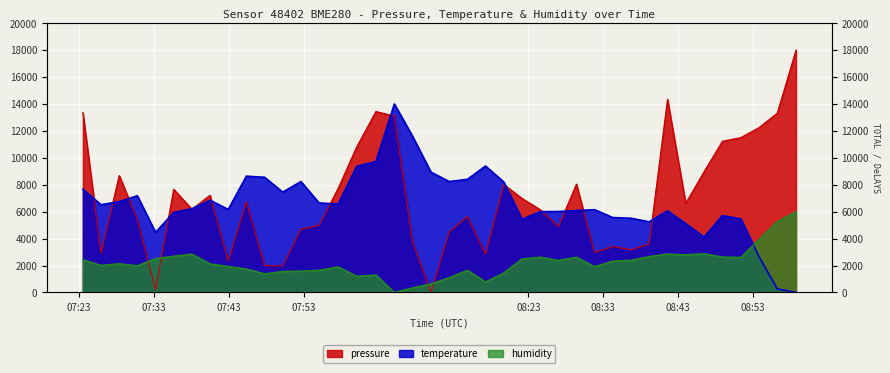

Reading left to right, list all the values displayed in this chart.

pressure: 13356.9	2922.8	8688.0	5422.6	218.4	7666.8	6185.3	7220.0	2343.3	6751.6	1997.4	1958.2	4711.0	4980.8	7737.9	10822.1	13438.2	13102.5	3787.6	0.0	4507.1	5640.7	2848.7	8023.9	6984.2	6153.3	4883.0	8046.6	2966.9	3419.9	3169.9	3591.9	14347.2	6626.0	8976.3	11232.0	11501.8	12245.0	13315.7	18000.0
temperature: 7668.3	6515.5	6749.4	7183.8	4460.6	5947.5	6214.8	6849.6	6164.7	8637.2	8553.7	7451.1	8236.3	6649.2	6565.6	9372.3	9723.2	14000.0	11611.0	8937.9	8236.3	8403.3	9389.0	8202.9	5429.6	5997.6	6014.3	6081.1	6148.0	5563.2	5513.1	5245.8	6064.4	5112.2	4109.8	5713.6	5463.0	2656.3	267.3	0.0
humidity: 2423.1	2011.7	2137.1	1981.6	2513.4	2694.0	2849.5	2122.1	1931.4	1745.8	1384.6	1560.2	1585.3	1645.5	1901.3	1204.0	1299.3	0.0	341.1	637.1	1098.7	1650.5	777.6	1449.8	2488.3	2623.7	2377.9	2618.7	1916.4	2327.8	2388.0	2668.9	2864.5	2794.3	2879.6	2633.8	2603.7	3933.1	5262.5	6000.0